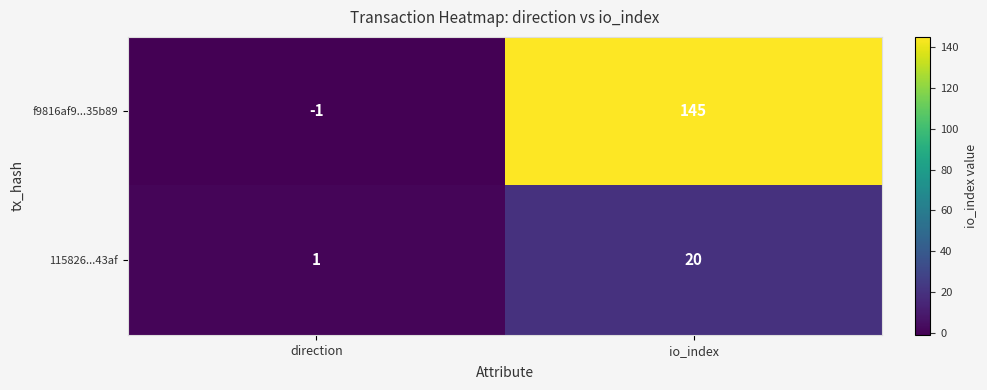

Which series has the largest range (max minus min)?

f9816af9...35b89